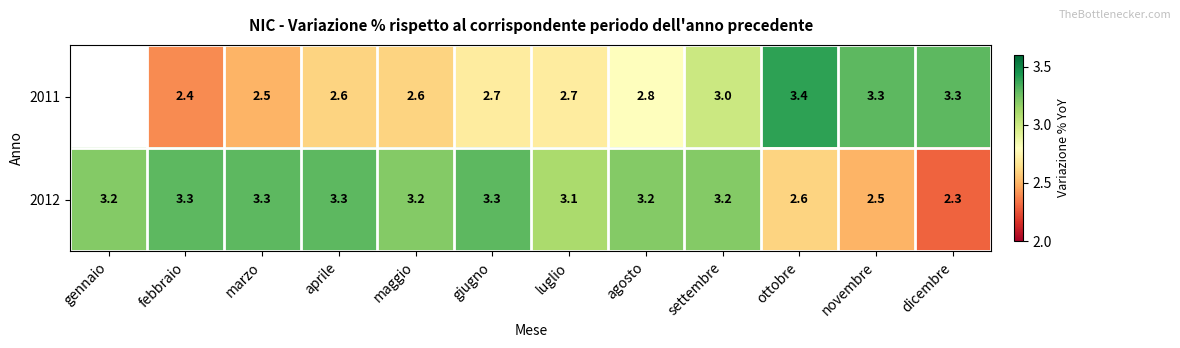

How many 2012 values are between 3 and 4?

9